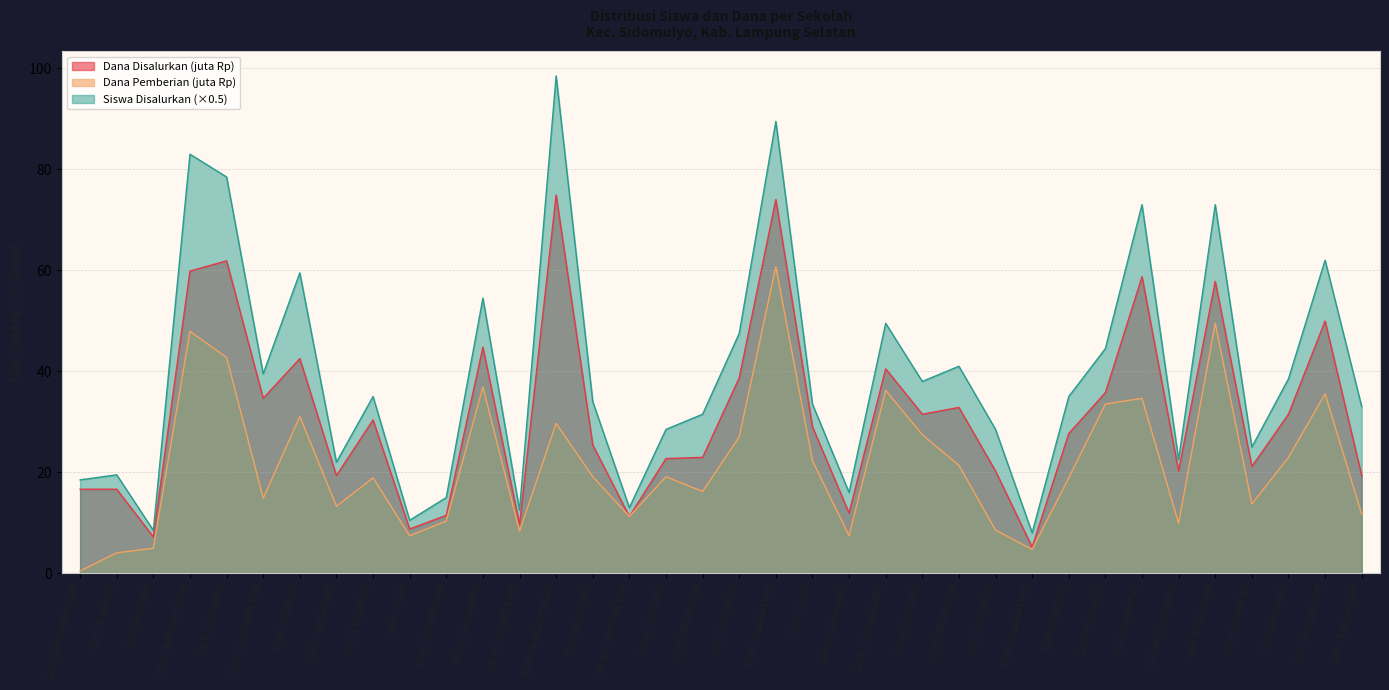

Which series has the largest total across all categories?

Siswa Disalurkan (×0.5)